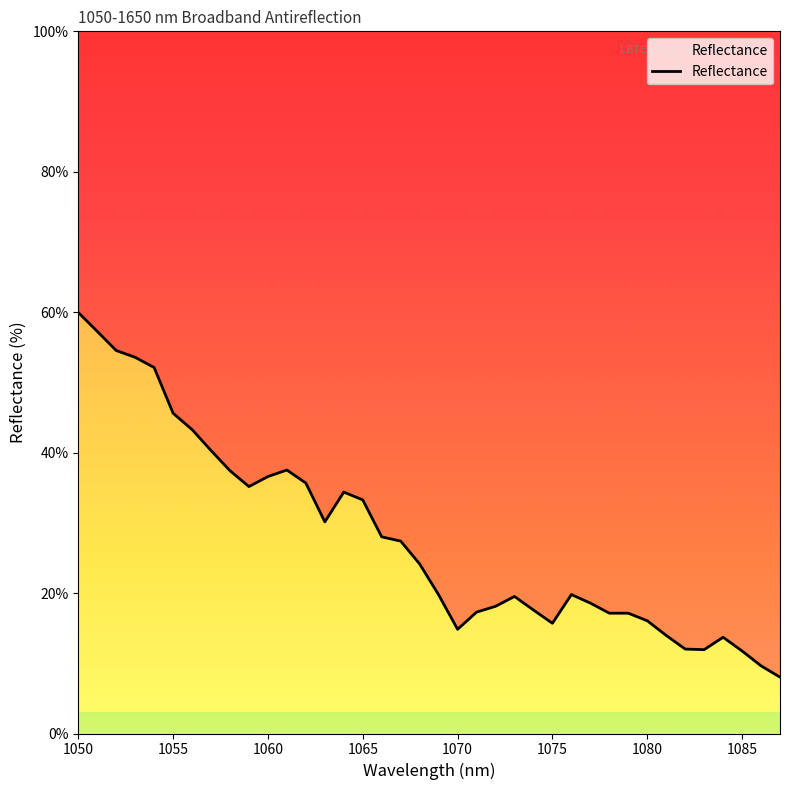

What is the difference between the maximum and second lowest values?

0.5